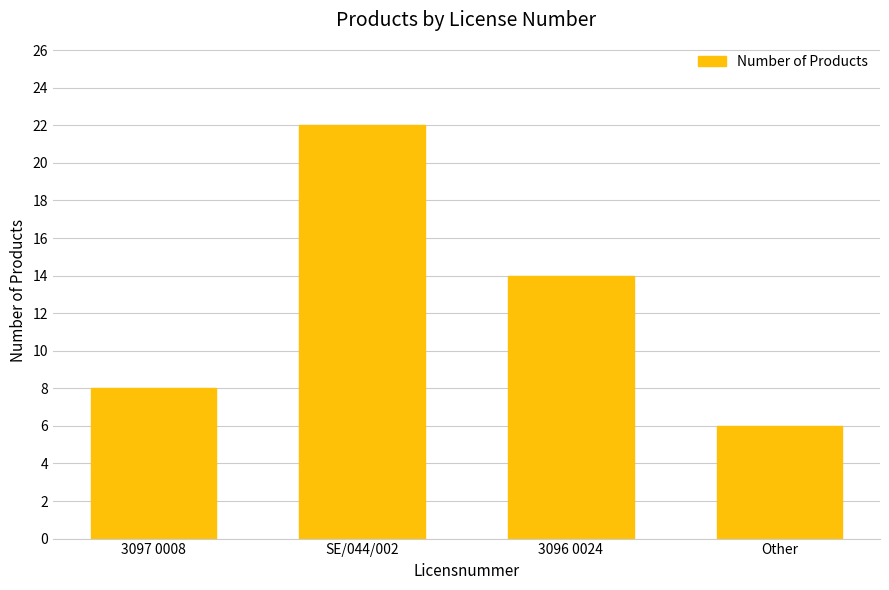

What is the ratio of the value at 3097 0008 to the value at Other?

1.3